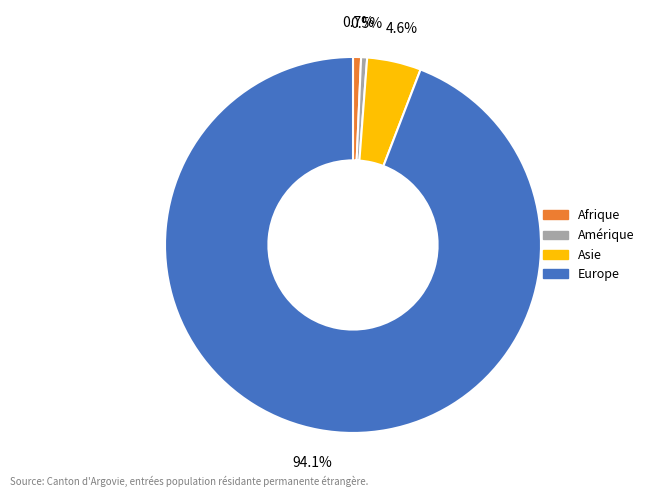

How many slices are in this pie chart?

4